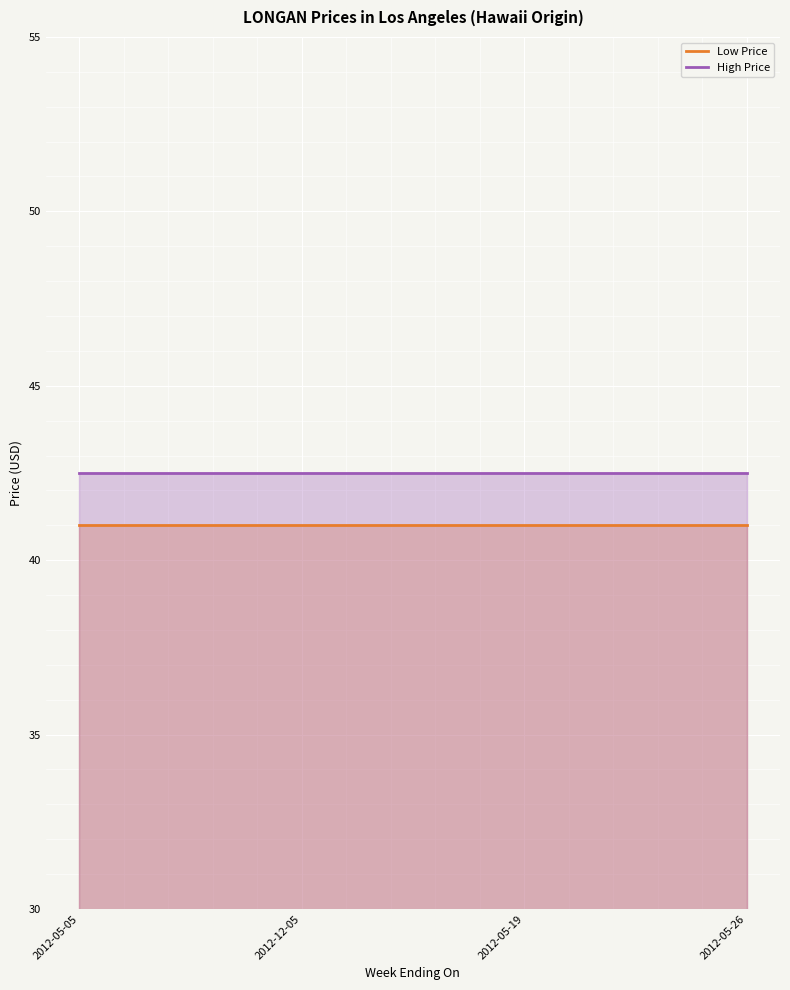

What is the greatest value displayed?

42.5